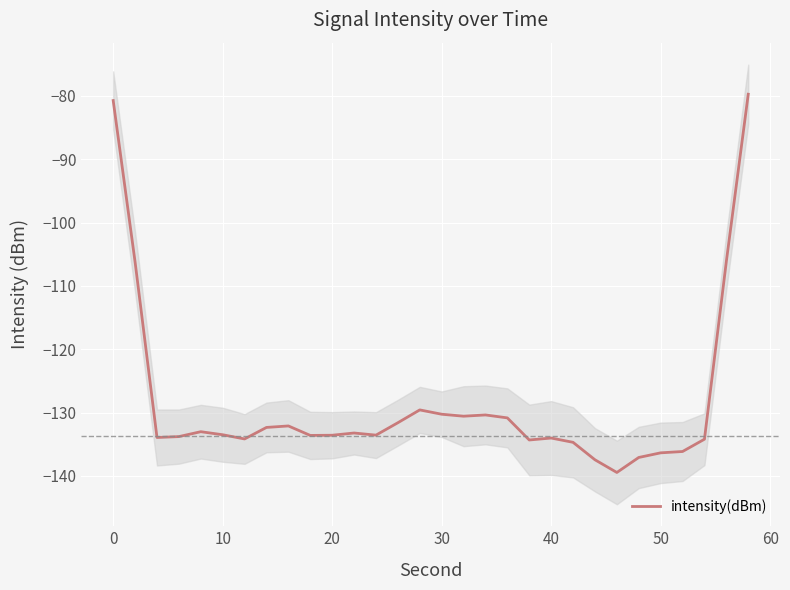

Reading left to right, extract all data points from this chart.

-80.7	-106.2	-133.9	-133.8	-133.0	-133.5	-134.2	-132.3	-132.1	-133.6	-133.6	-133.2	-133.6	-131.6	-129.6	-130.3	-130.6	-130.4	-130.8	-134.3	-134.0	-134.7	-137.5	-139.5	-137.1	-136.4	-136.1	-134.2	-106.1	-79.7